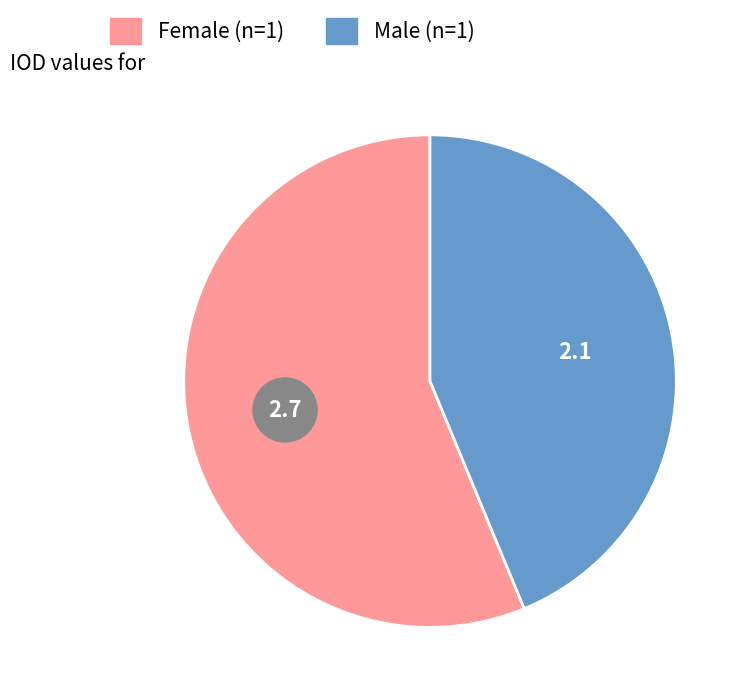

Which slice is the largest?

Female (n=1)